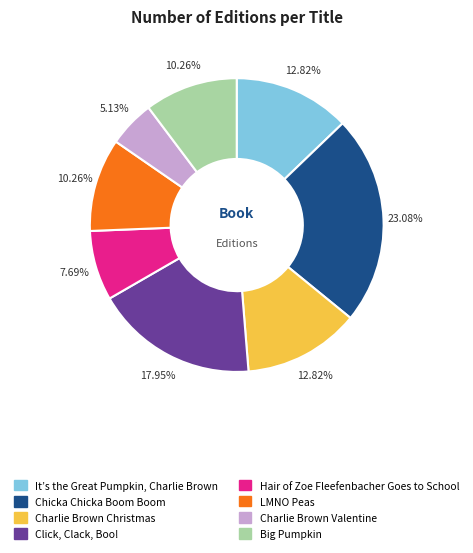

To the nearest percent, what is the difference between the Charlie Brown Valentine and Charlie Brown Christmas slice percentages?

8%